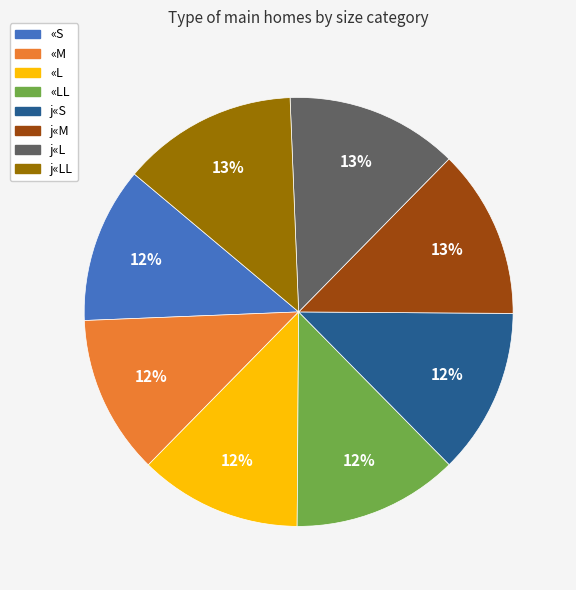

What is the ratio of the value at «L to the value at «S?

1.0